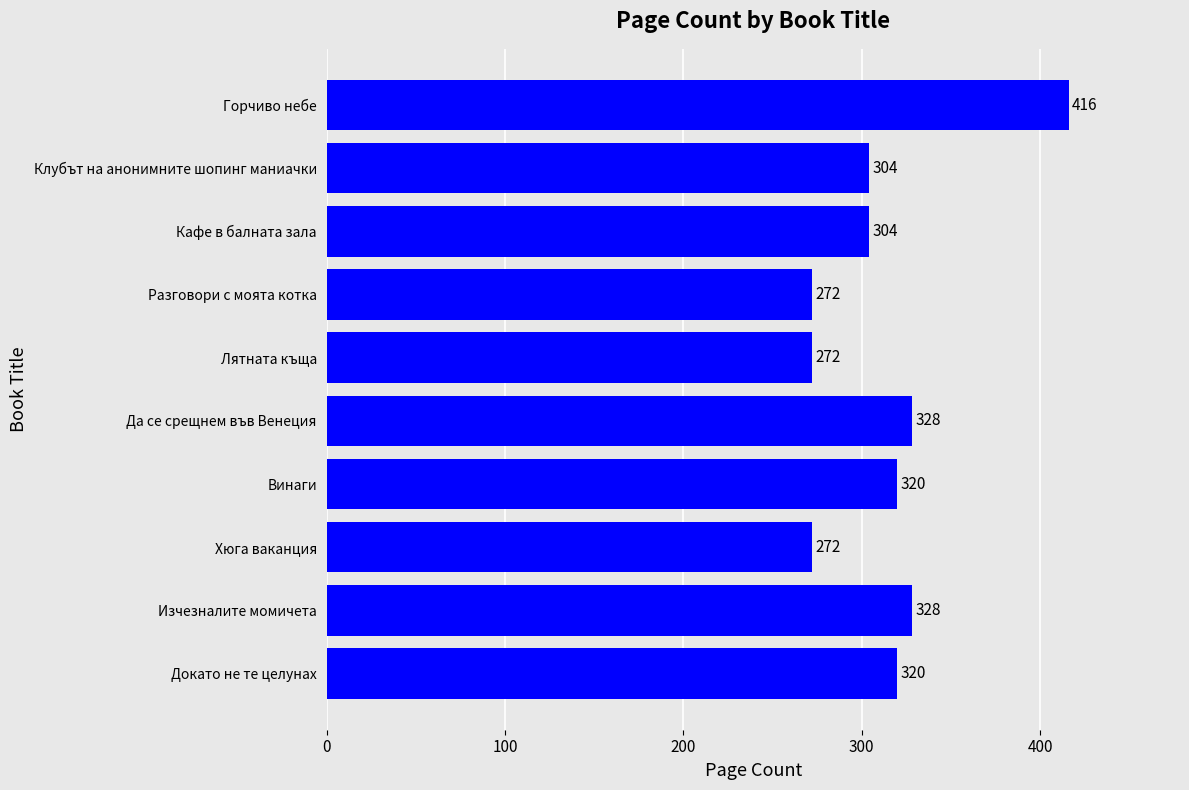

What is the difference between the second highest and minimum values?

56